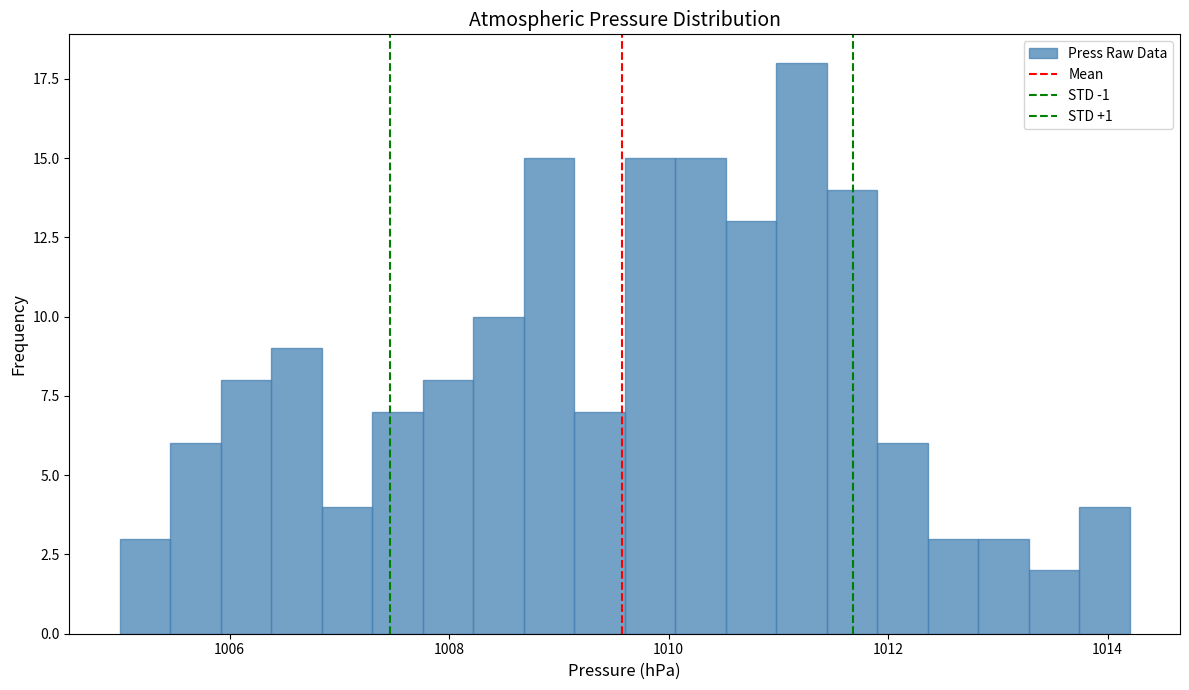

Read against the x-axis, roughly where is the centre of the tallest bar?

1011.2